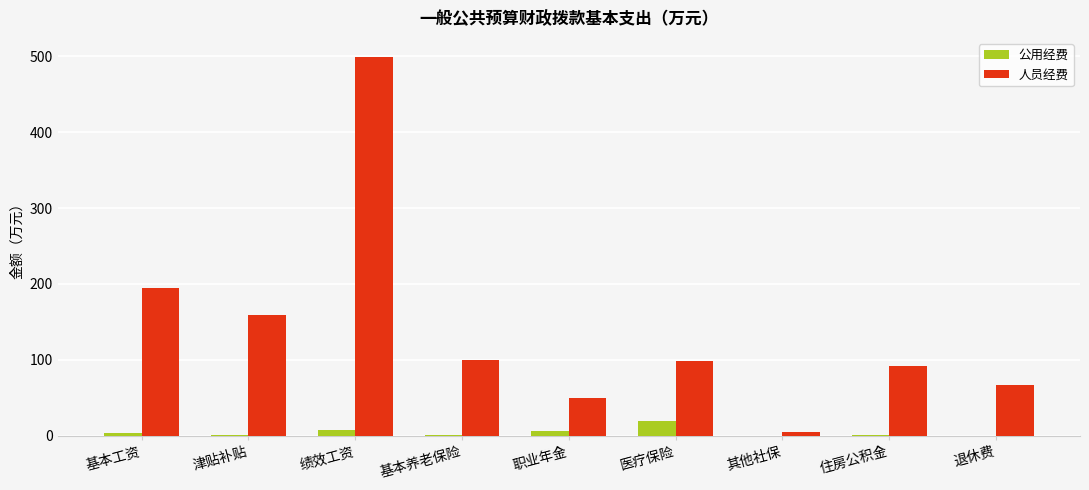

Is it true that 人员经费 equals 195.0 at 基本工资?

True